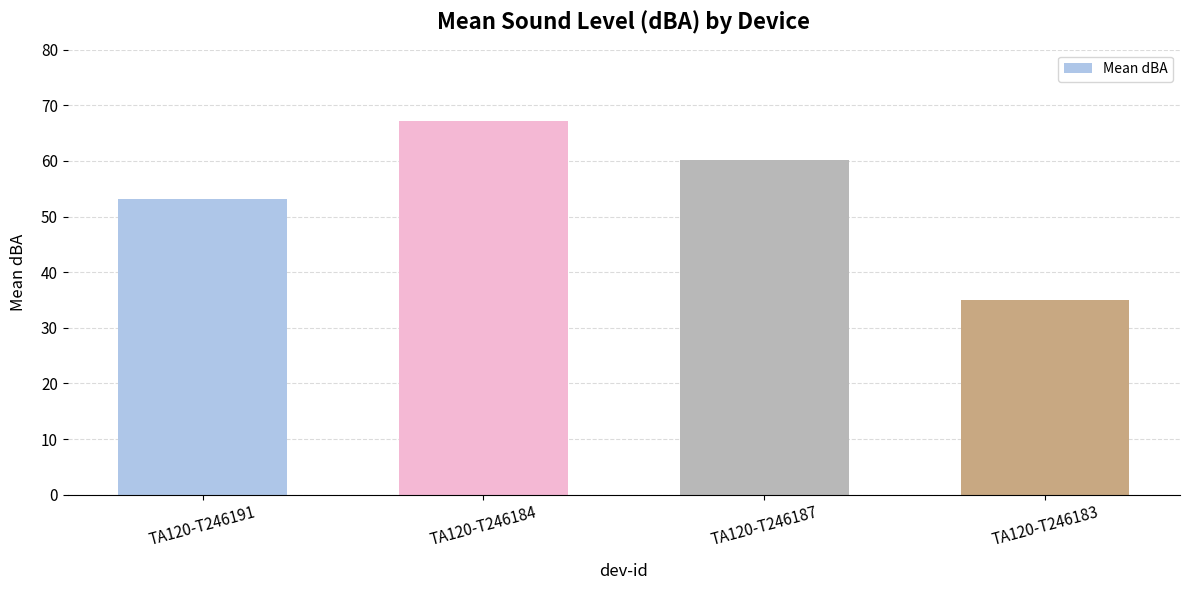

Reading left to right, what are all the values shown in this chart?

TA120-T246191=53.2	TA120-T246184=67.2	TA120-T246187=60.2	TA120-T246183=34.9